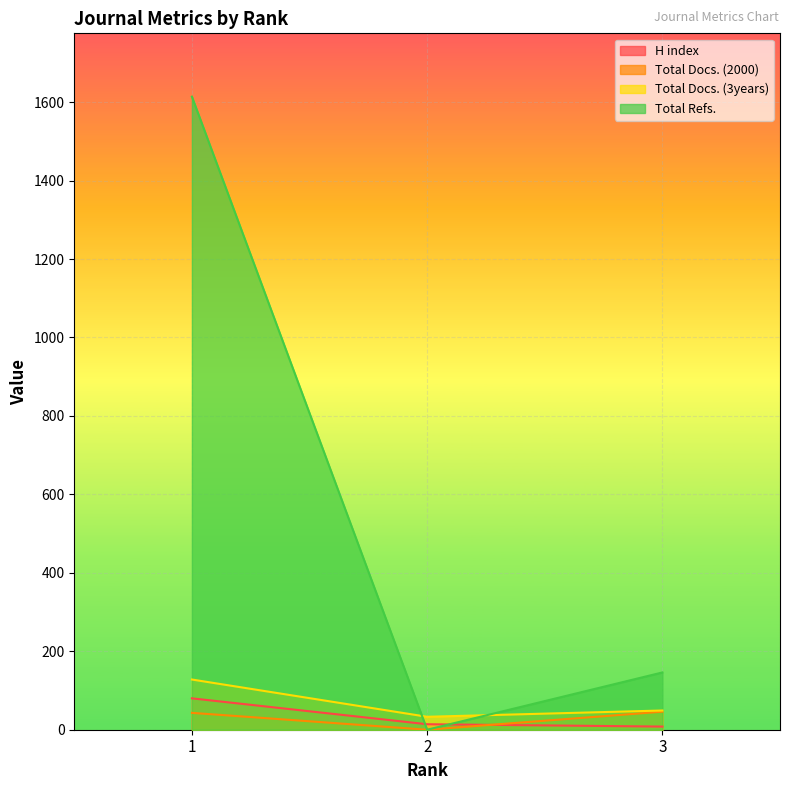

The Total Docs. (3years) series shows 202 at 1. True or false?

False